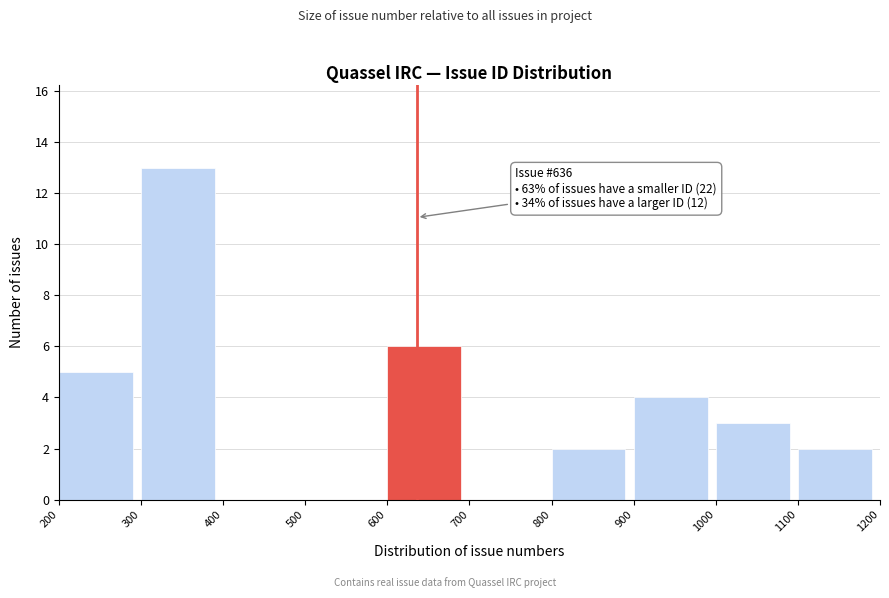

Over which range of the x-axis is the bar tallest?

300 to 400